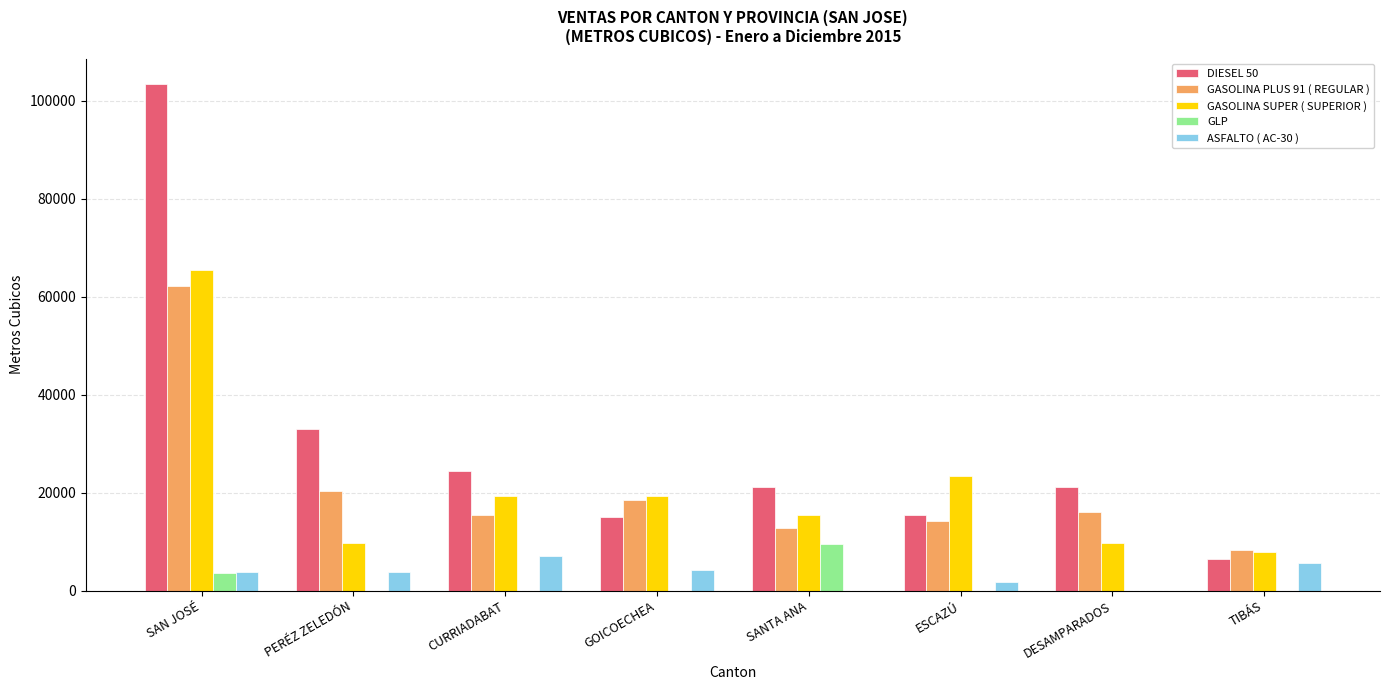

What is the average value of the GASOLINA SUPER ( SUPERIOR ) series?

21312.1